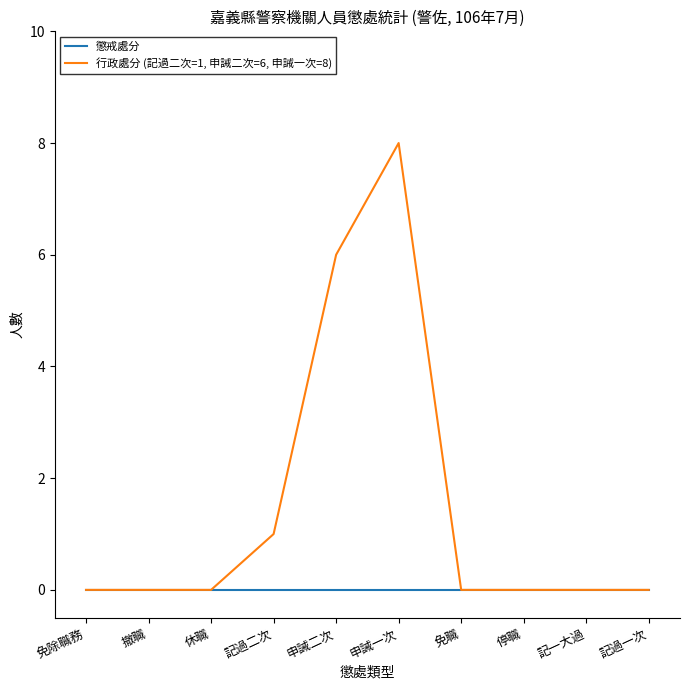

At which category is the sum across all series the highest?

申誡一次